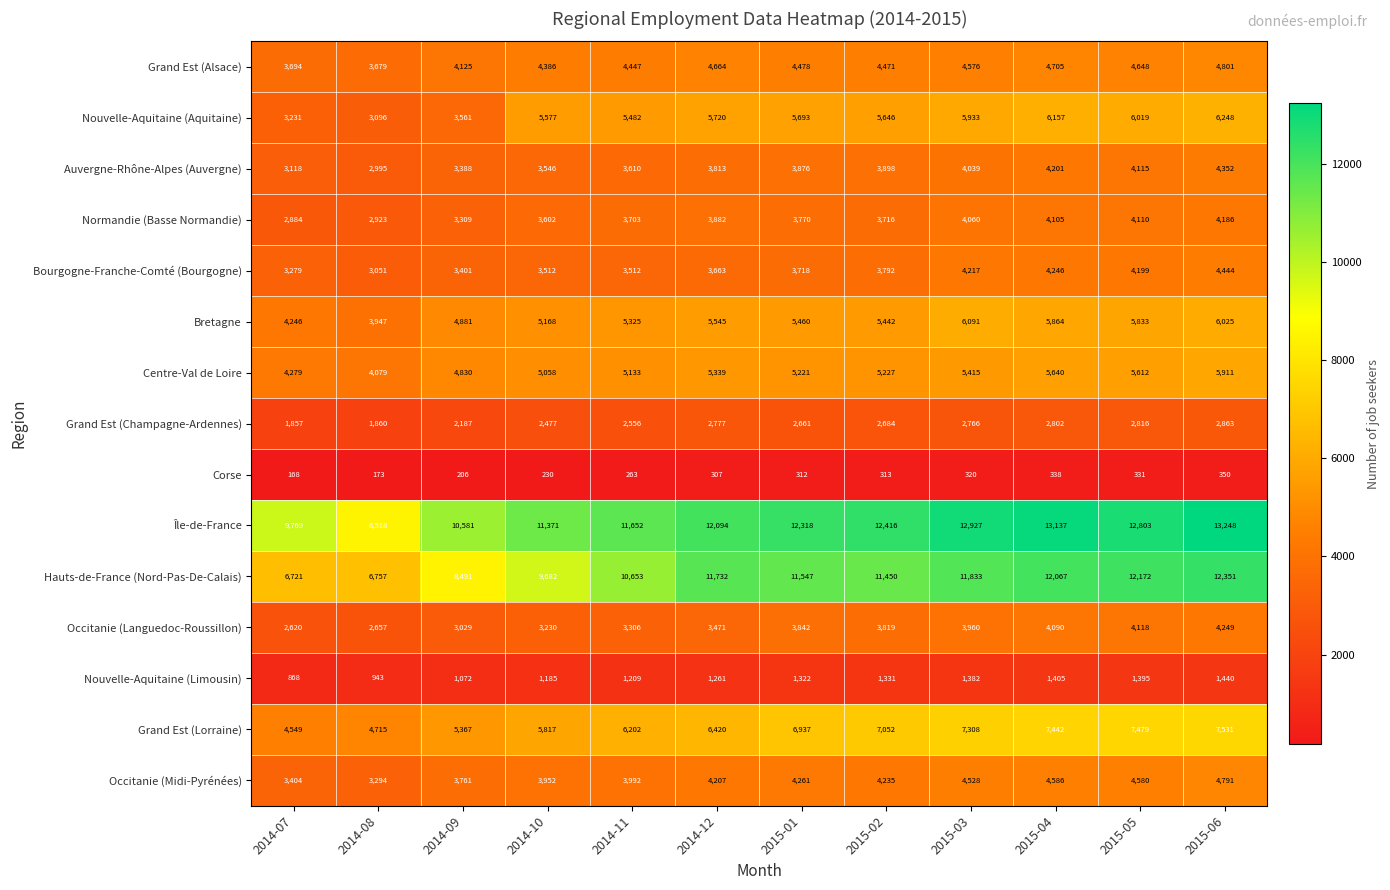

What is the sum of the Grand Est (Alsace) values at 2014-12 and 2015-03?

9240